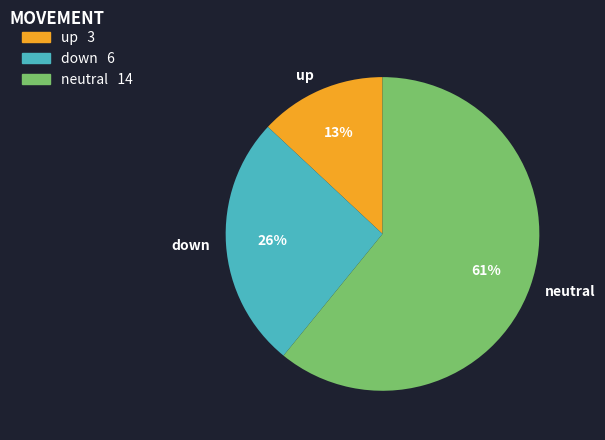

Do down and up together represent more than half of the pie?

No